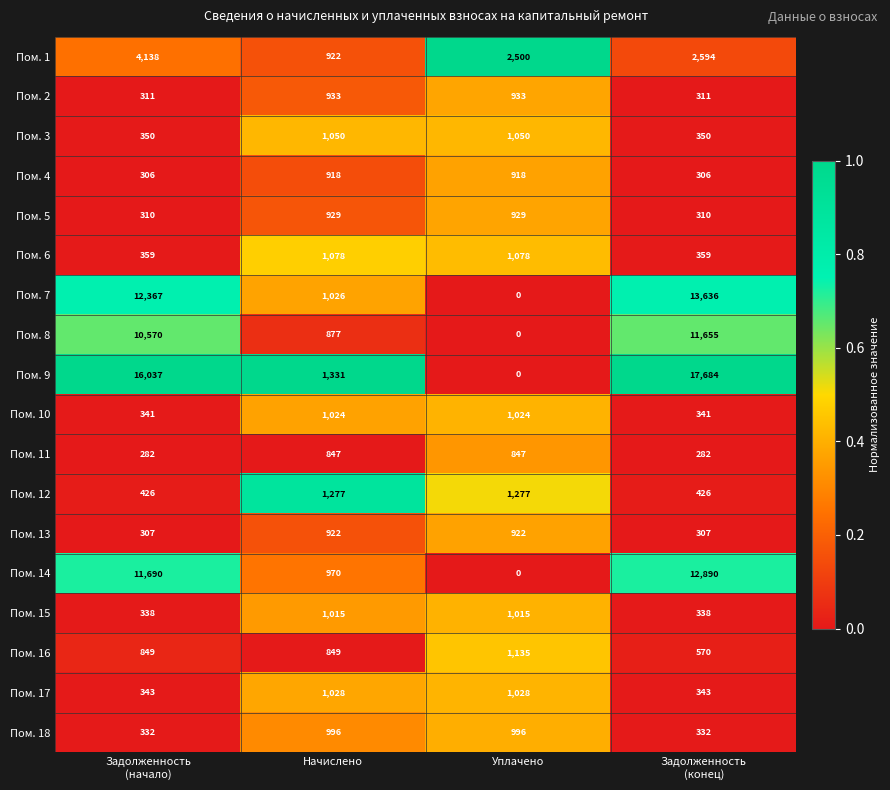

At how many categories does at least one series exceed 0?

4